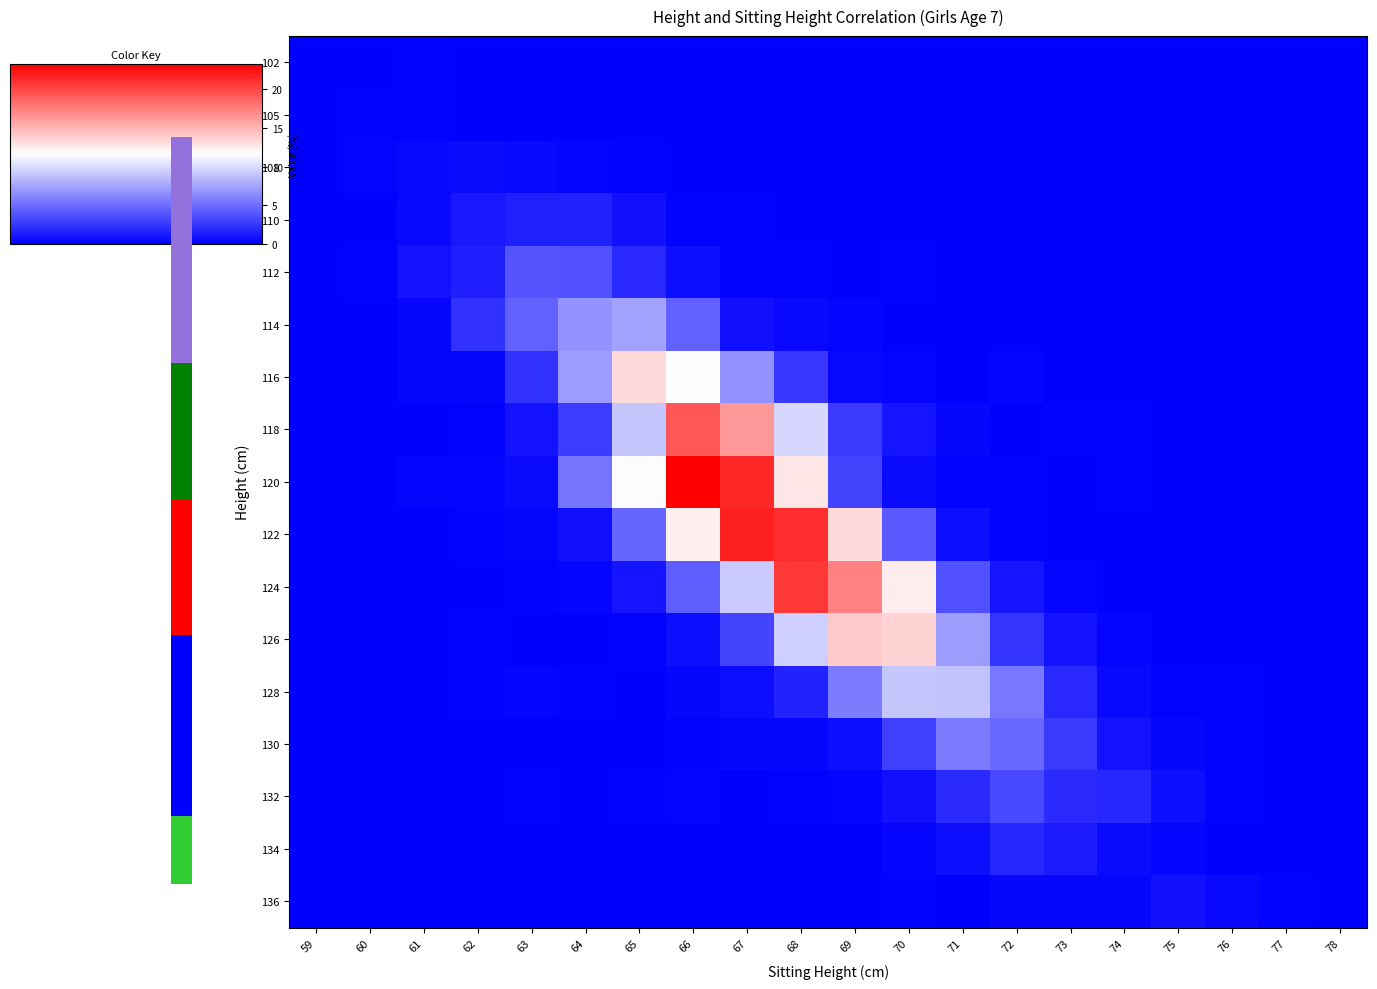

Count the number of data series in this chart.

17